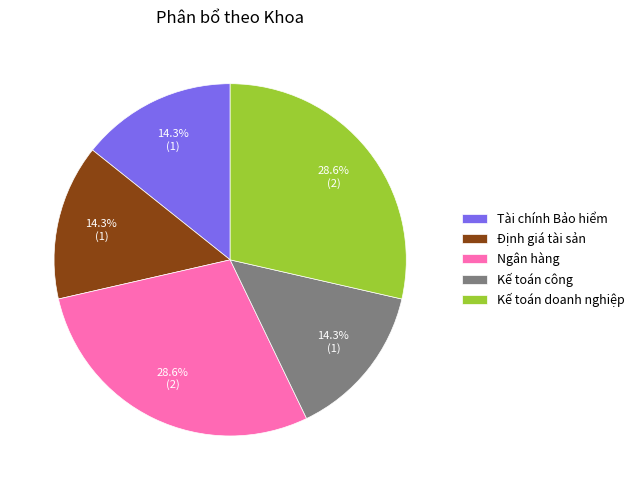

To the nearest percent, what percentage of the pie is Ngân hàng?

29%